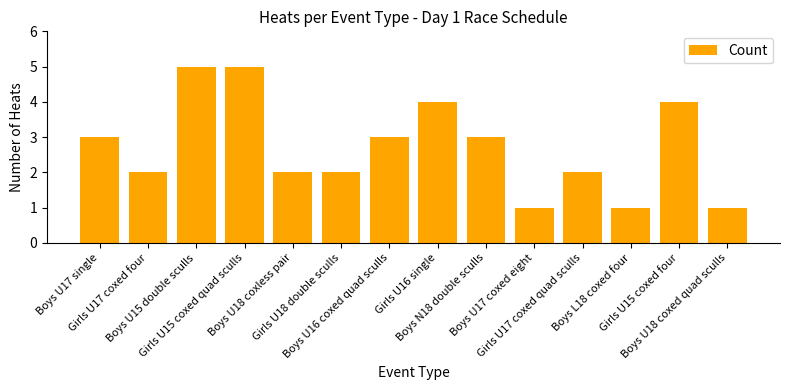

The chart shows a value of 2 at Girls U17 coxed quad sculls. True or false?

True